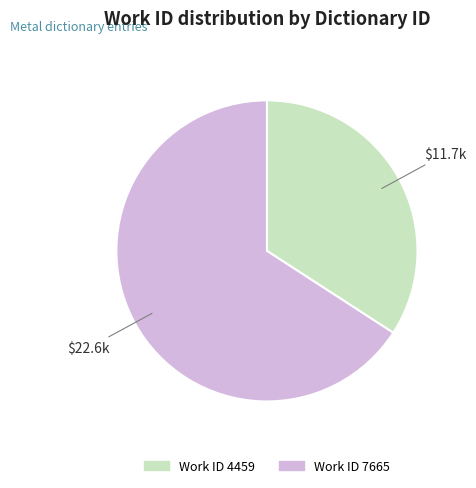

Which category accounts for the majority?

Work ID 7665